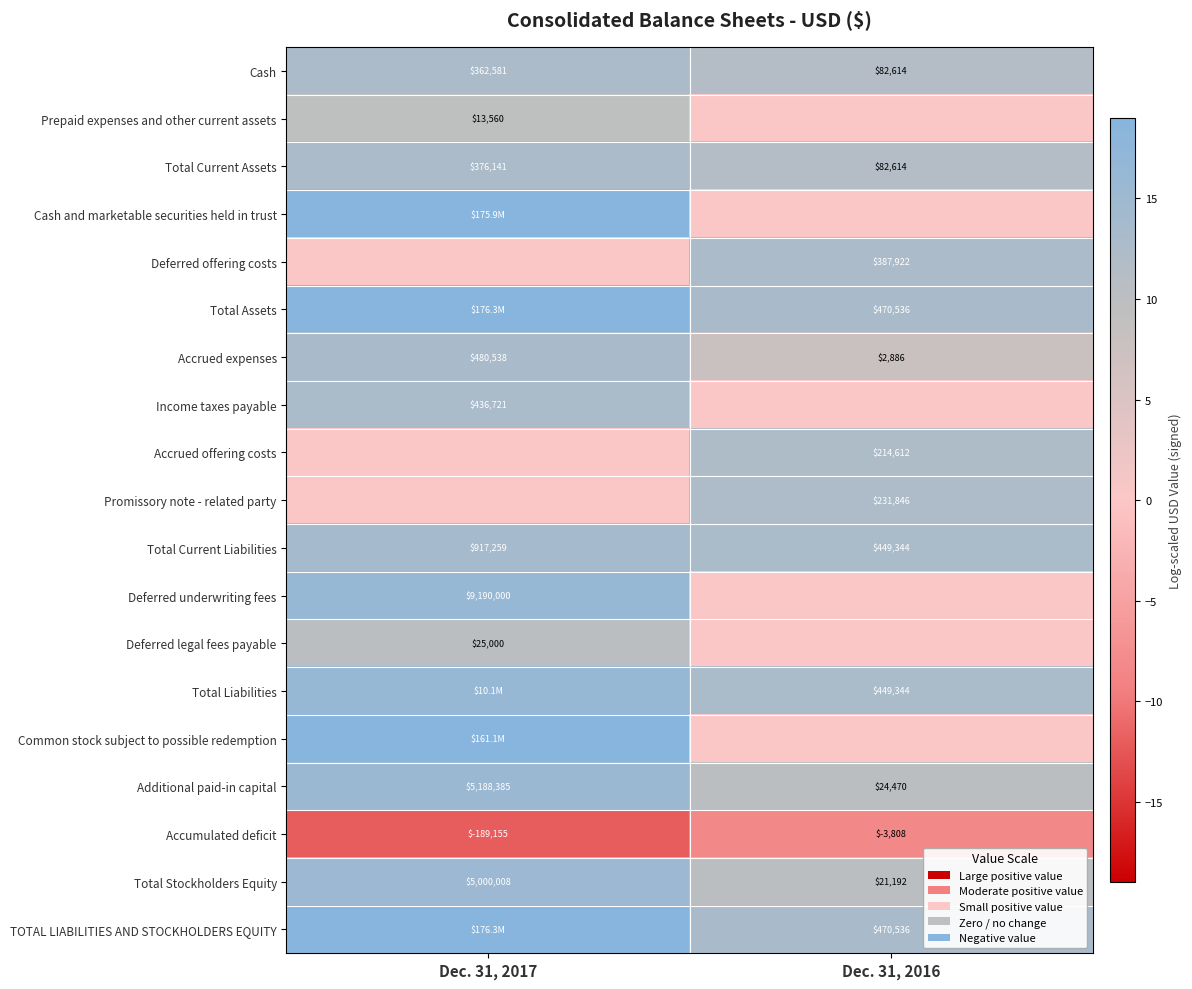

Is the value of Deferred offering costs at Dec. 31, 2016 greater than the value of Total Current Liabilities at Dec. 31, 2017?

No